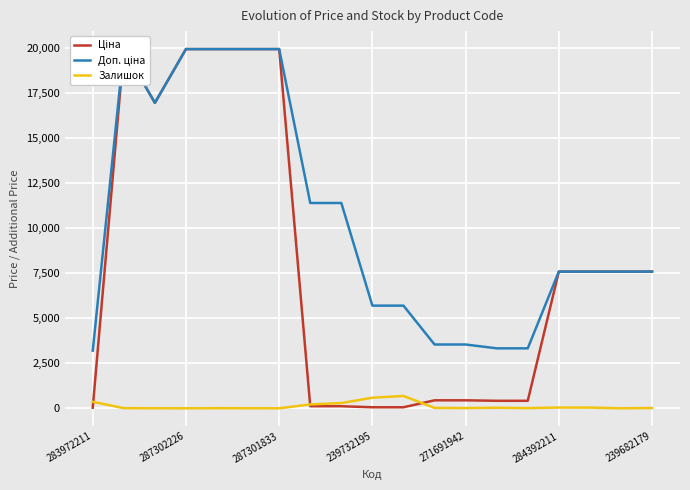

What position from the right is 283972211?

19